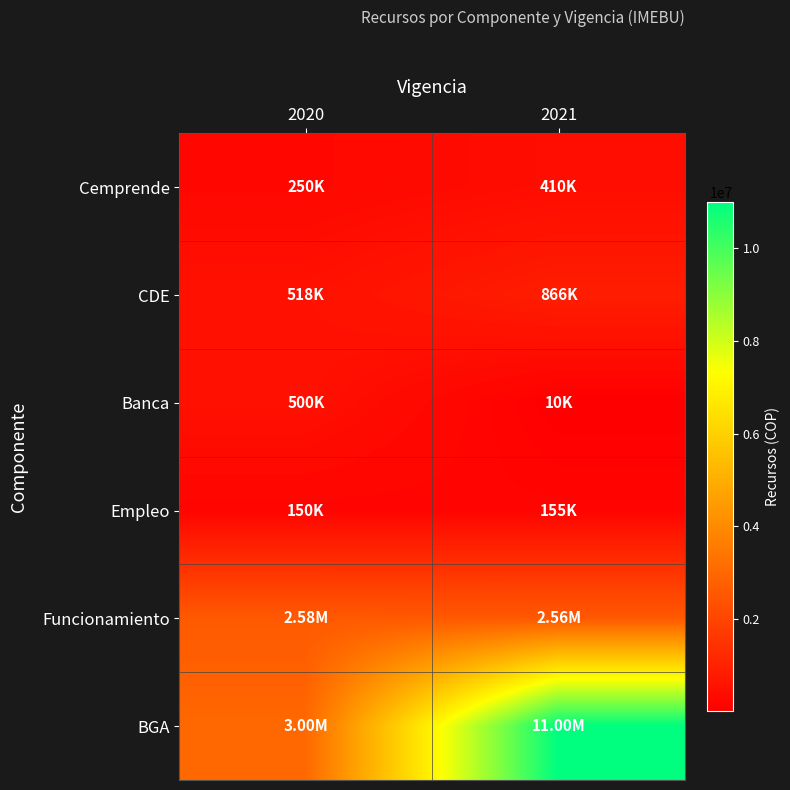

At which category is the sum across all series the highest?

2021